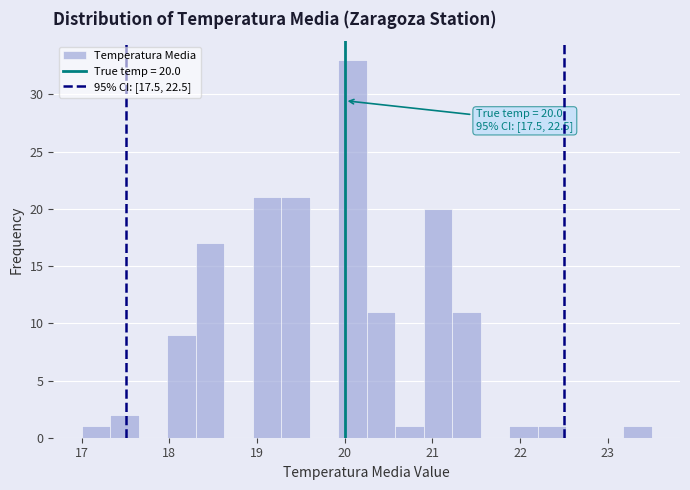

Around what value on the x-axis is the tallest bar? Give the approximate position of its centre, as read against the axis.

20.1